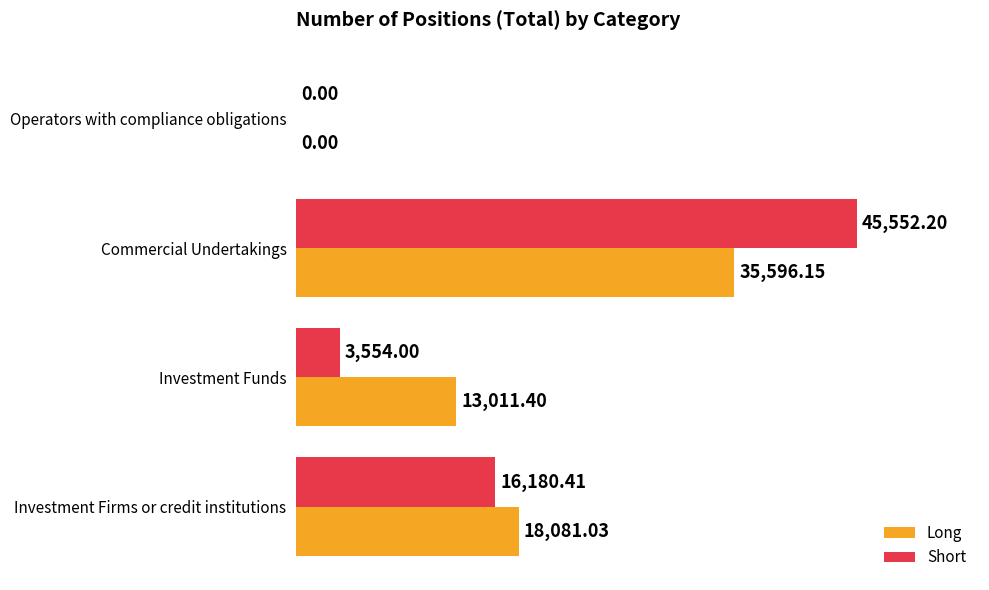

At which category is the sum across all series the highest?

Commercial Undertakings